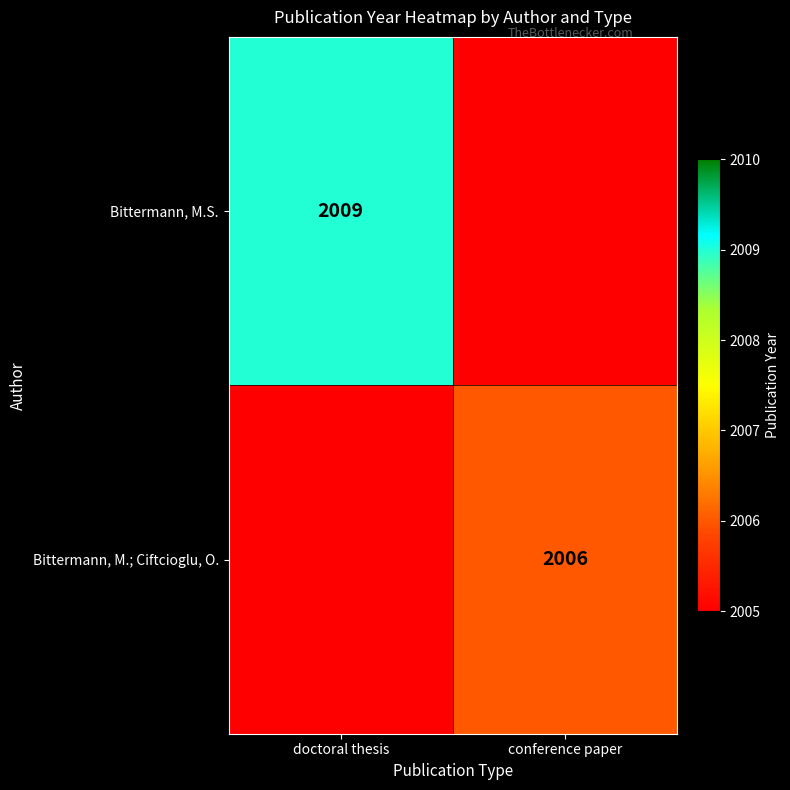

True or false: Bittermann, M.; Ciftcioglu, O. has a value of 3007 at conference paper.

False